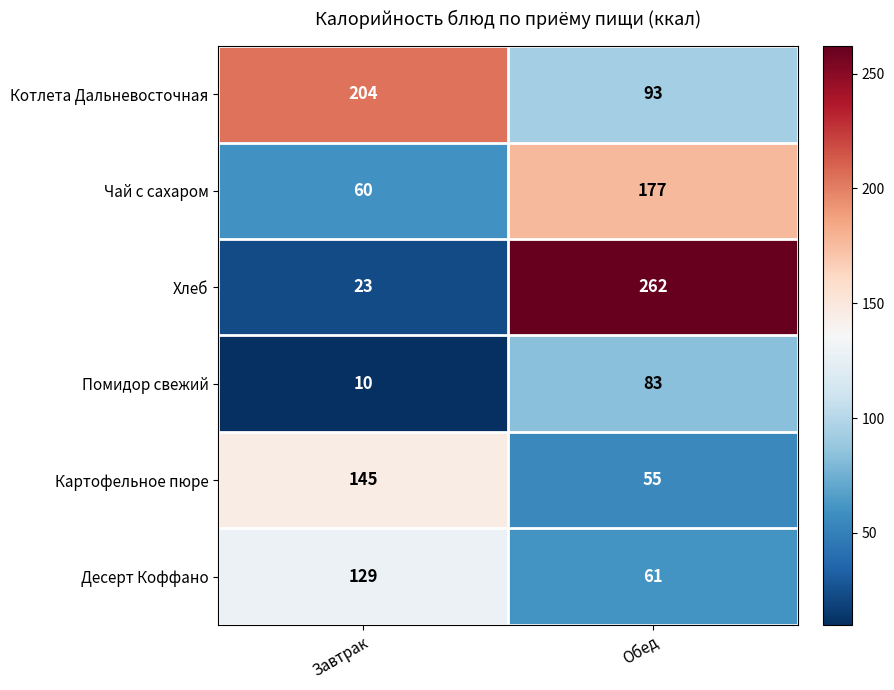

Count the number of categories in the chart.

2